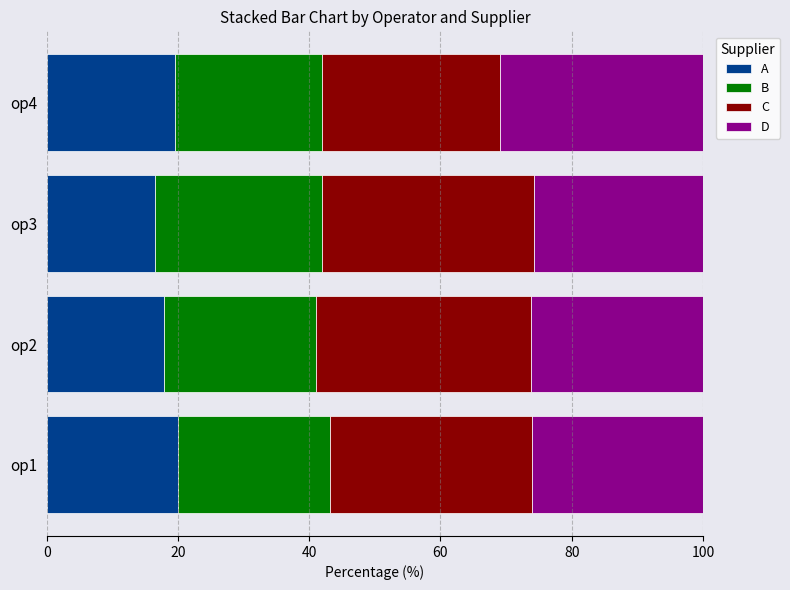

Is it true that A equals 17.9 at op2?

True